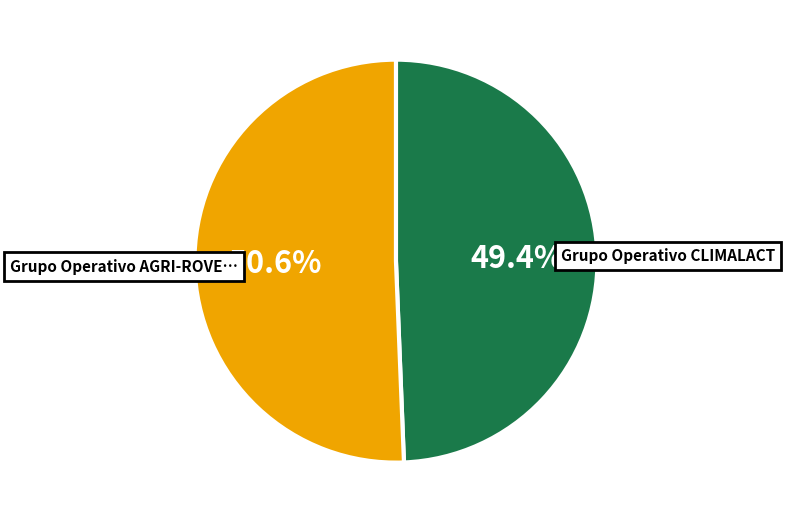

Is there any slice that represents more than half of the pie?

Yes